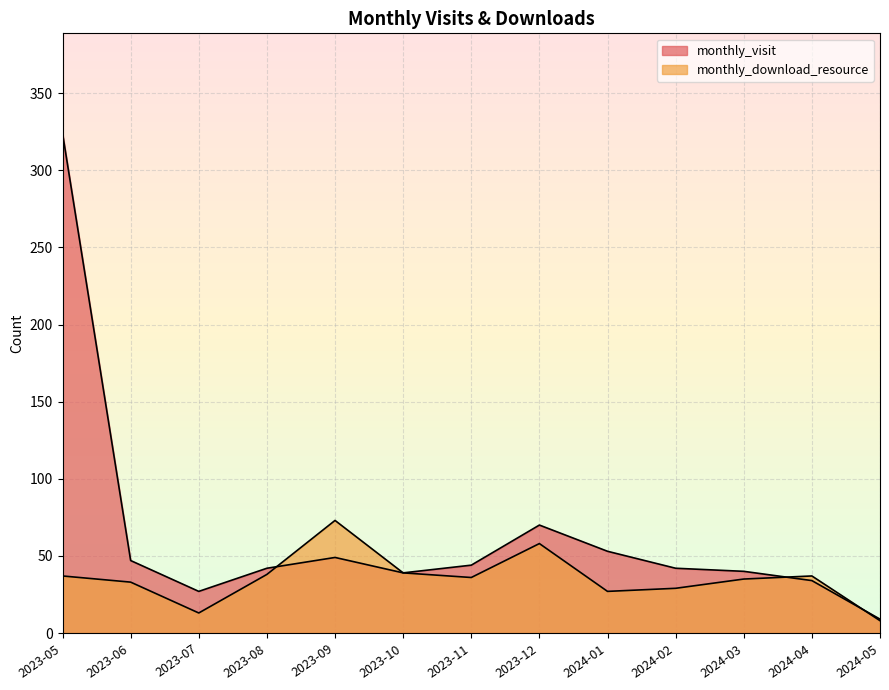

At which category does monthly_visit reach its first local peak?

2023-09